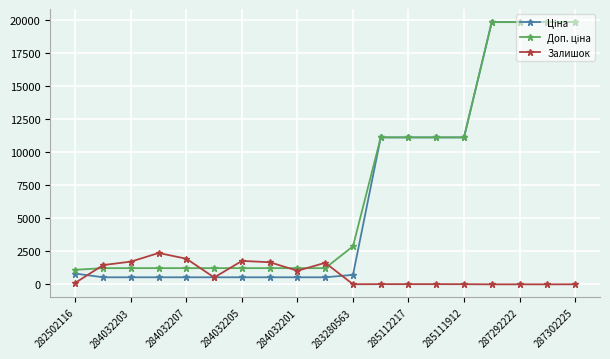

At how many categories does at least one series exceed 18709?

4